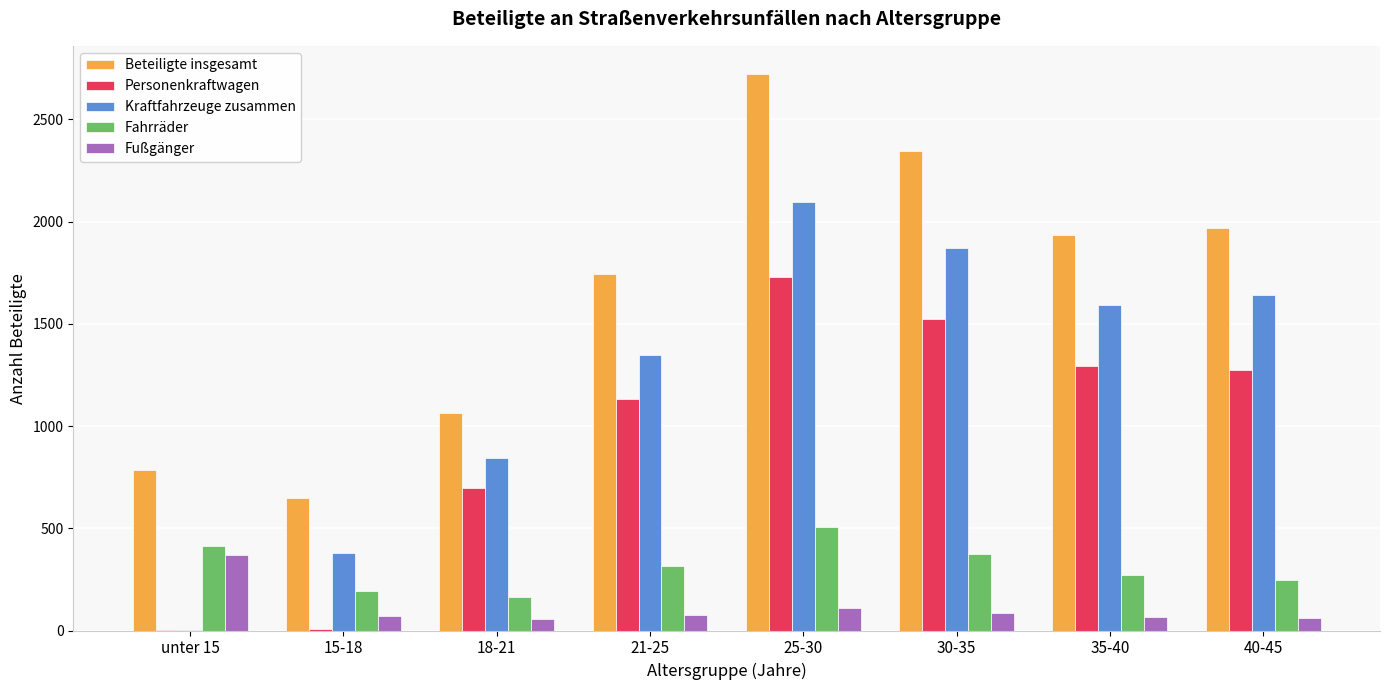

What are all the series names shown in the legend?

Beteiligte insgesamt, Personenkraftwagen, Kraftfahrzeuge zusammen, Fahrräder, Fußgänger